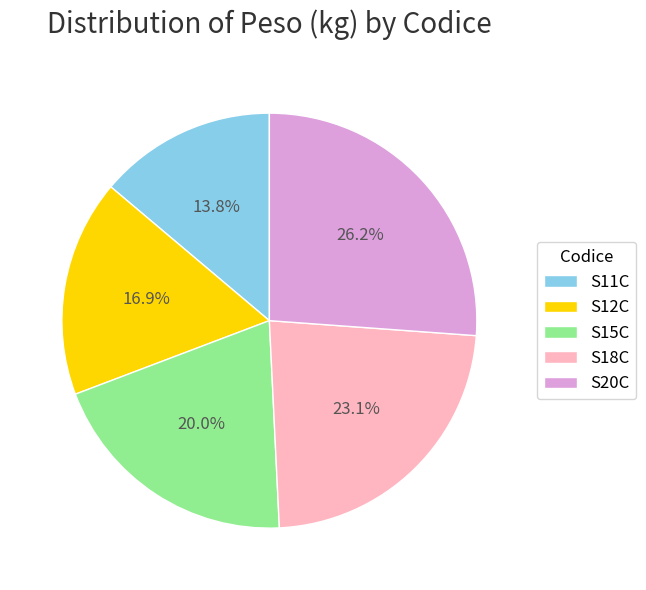

To the nearest percent, what portion does S18C represent?

23%